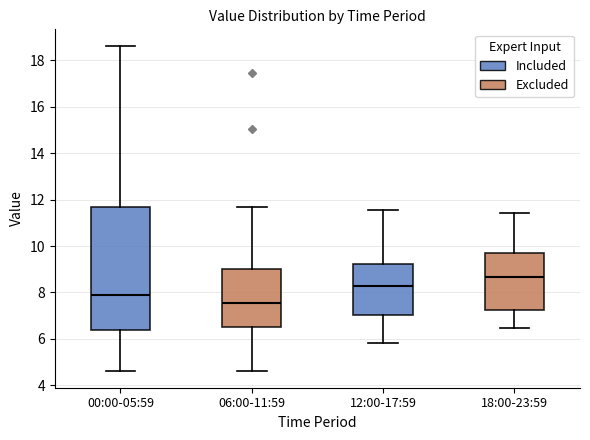

Reading left to right, read every box against the y-axis: the position of its median line, the range the box covers, and the ends of its whiskers. The values are not printed on the chart, so give them approximately, as read against the axis.

00:00-05:59: median 7.8, box 6.4 to 11.6, whiskers 4.6 to 18.6
06:00-11:59: median 7.6, box 6.4 to 9.0, whiskers 4.6 to 11.6
12:00-17:59: median 8.4, box 7.0 to 9.2, whiskers 5.8 to 11.6
18:00-23:59: median 8.6, box 7.2 to 9.8, whiskers 6.4 to 11.4